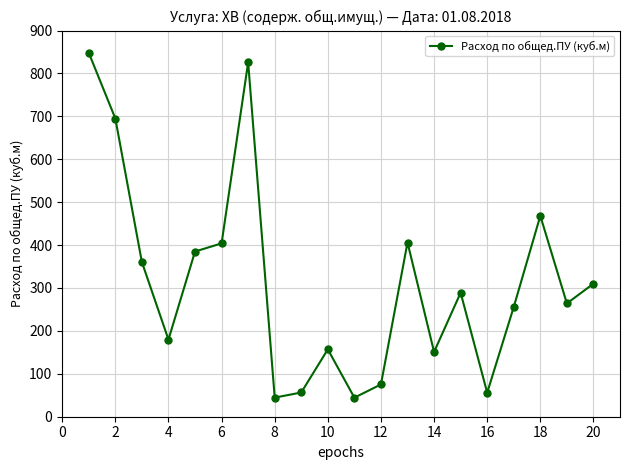

What is the smallest value displayed?

44.4